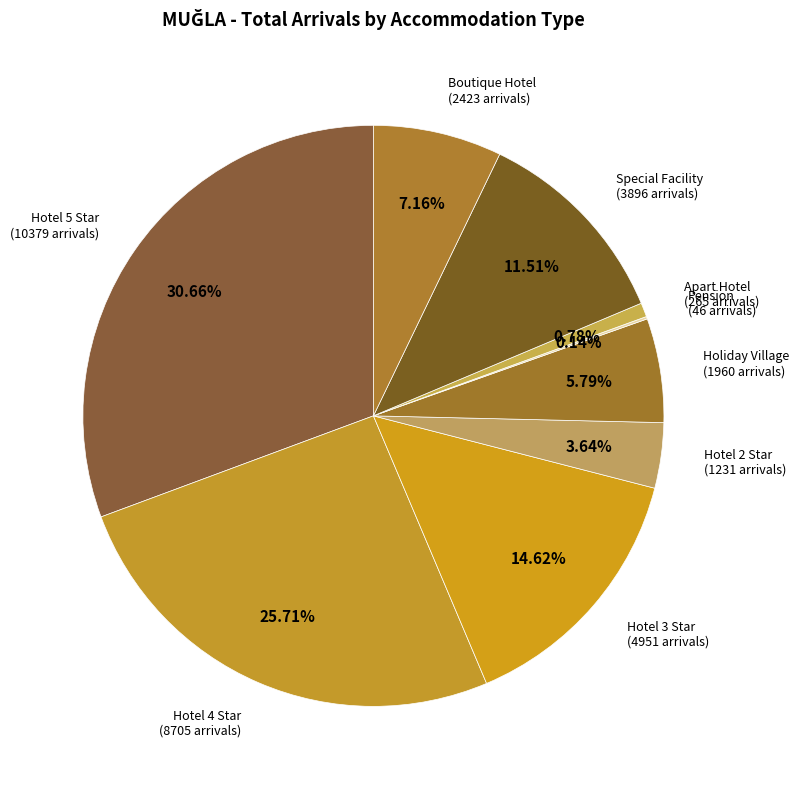

To the nearest percent, what portion does Hotel 5 Star represent?

31%